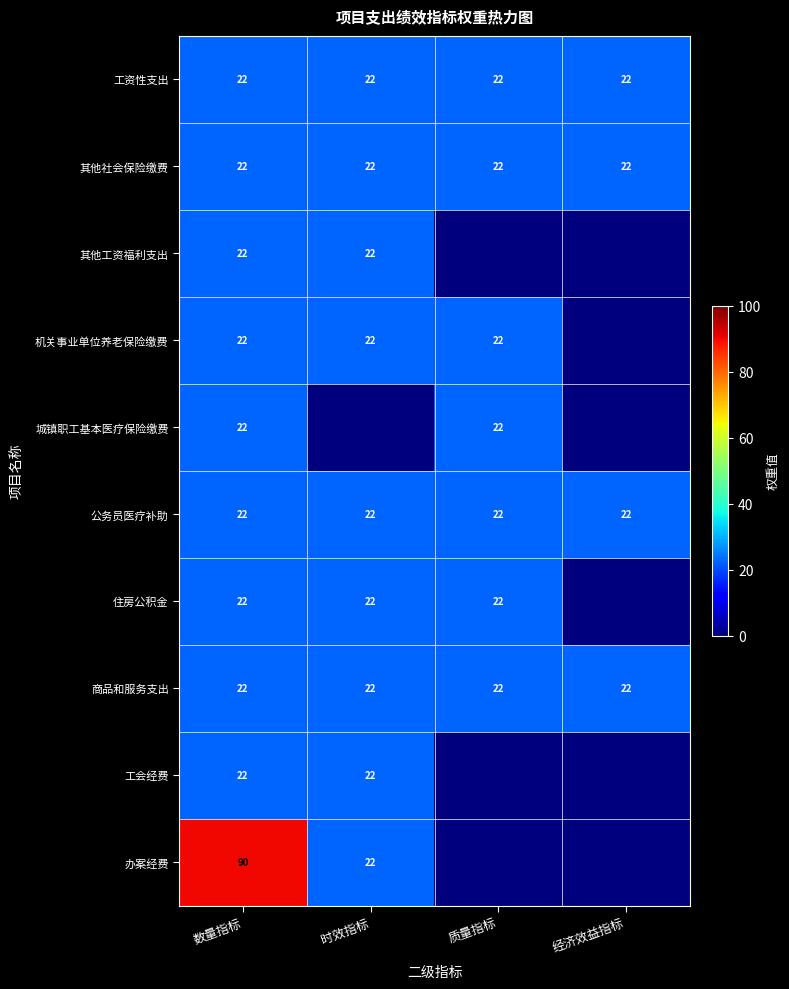

The value of 办案经费 at 数量指标 is 90. True or false?

True